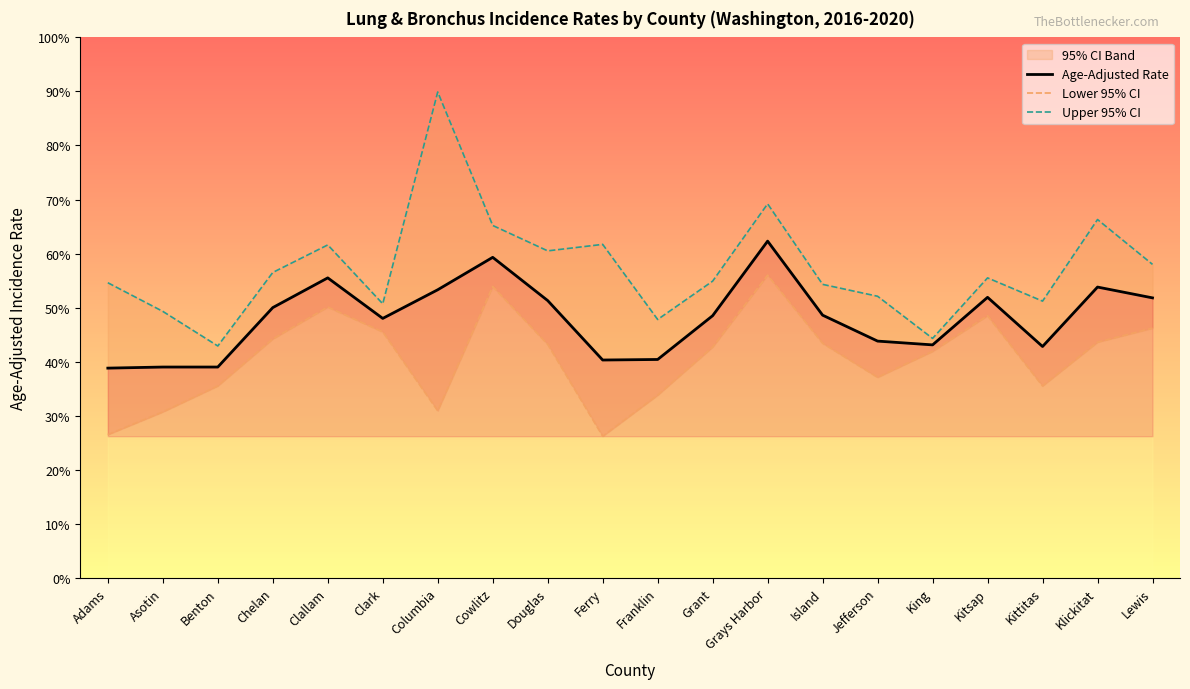

Reading left to right, transcribe all the data shown in this chart.

Age-Adjusted Rate: Adams=38.8	Asotin=39.0	Benton=39.0	Chelan=50.0	Clallam=55.5	Clark=48.0	Columbia=53.3	Cowlitz=59.3	Douglas=51.3	Ferry=40.3	Franklin=40.4	Grant=48.5	Grays Harbor=62.3	Island=48.6	Jefferson=43.8	King=43.1	Kitsap=51.9	Kittitas=42.8	Klickitat=53.8	Lewis=51.8
Lower 95% CI: Adams=26.5	Asotin=30.7	Benton=35.5	Chelan=44.2	Clallam=50.1	Clark=45.5	Columbia=30.9	Cowlitz=53.9	Douglas=43.2	Ferry=26.2	Franklin=33.8	Grant=42.7	Grays Harbor=56.0	Island=43.4	Jefferson=37.1	King=41.9	Kitsap=48.5	Kittitas=35.5	Klickitat=43.6	Lewis=46.2
Upper 95% CI: Adams=54.6	Asotin=49.3	Benton=42.9	Chelan=56.5	Clallam=61.6	Clark=50.7	Columbia=89.9	Cowlitz=65.2	Douglas=60.5	Ferry=61.7	Franklin=47.8	Grant=54.9	Grays Harbor=69.2	Island=54.3	Jefferson=52.1	King=44.3	Kitsap=55.5	Kittitas=51.2	Klickitat=66.3	Lewis=58.0